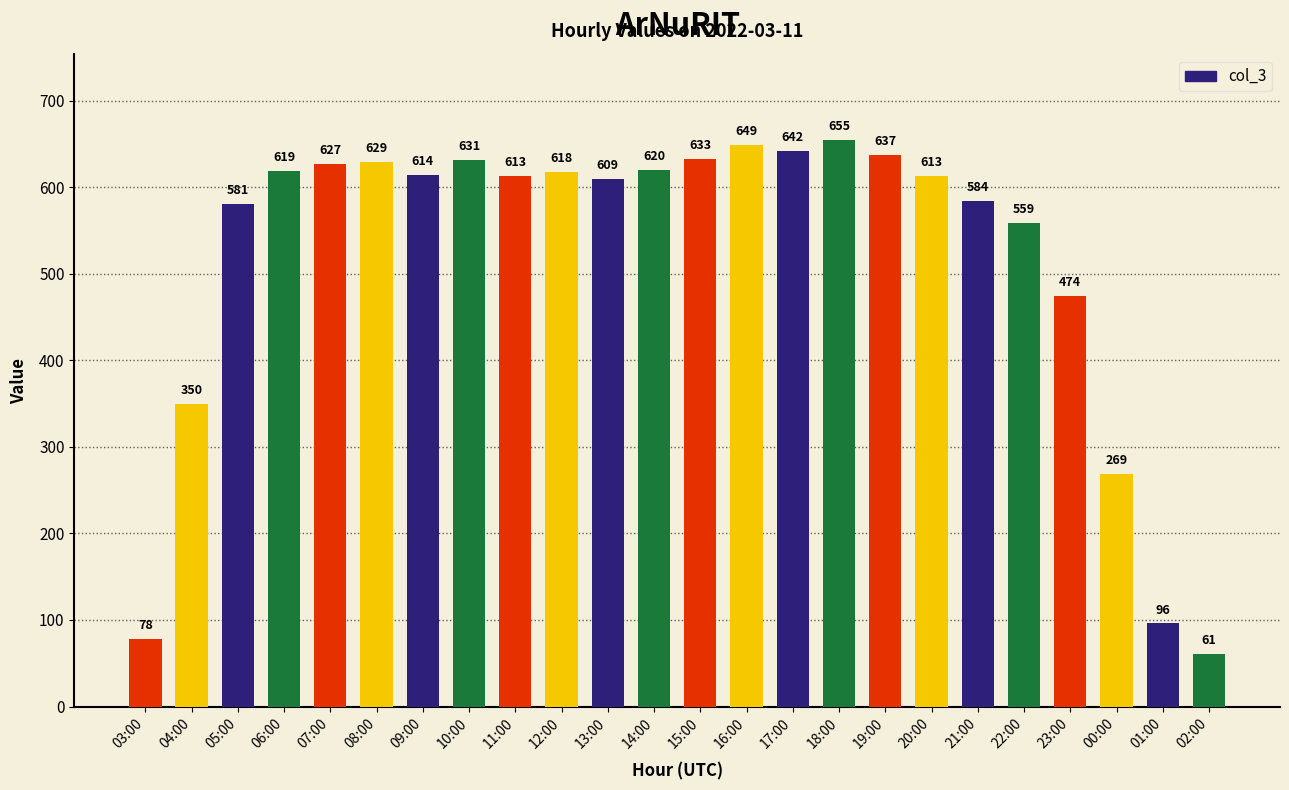

Reading right to left, what are all the values shown in this chart?

02:00=61	01:00=96	00:00=269	23:00=474	22:00=559	21:00=584	20:00=613	19:00=637	18:00=655	17:00=642	16:00=649	15:00=633	14:00=620	13:00=609	12:00=618	11:00=613	10:00=631	09:00=614	08:00=629	07:00=627	06:00=619	05:00=581	04:00=350	03:00=78